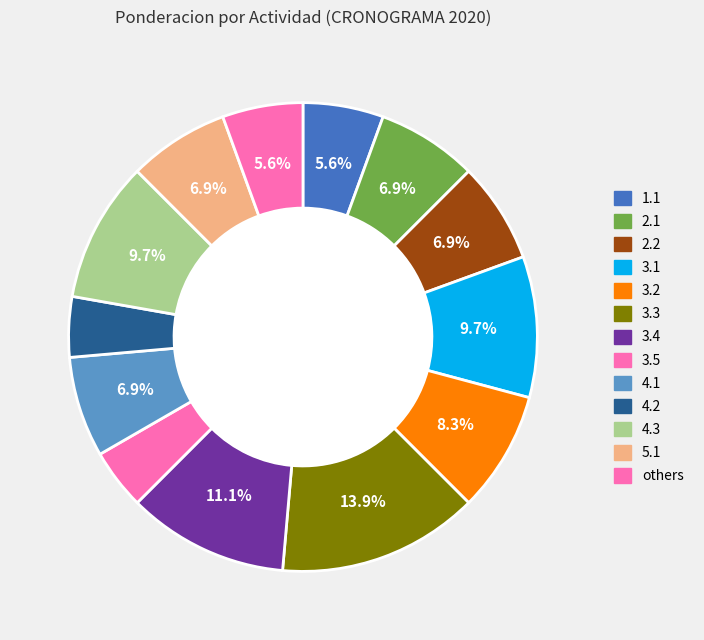

How many segments does this pie chart have?

13